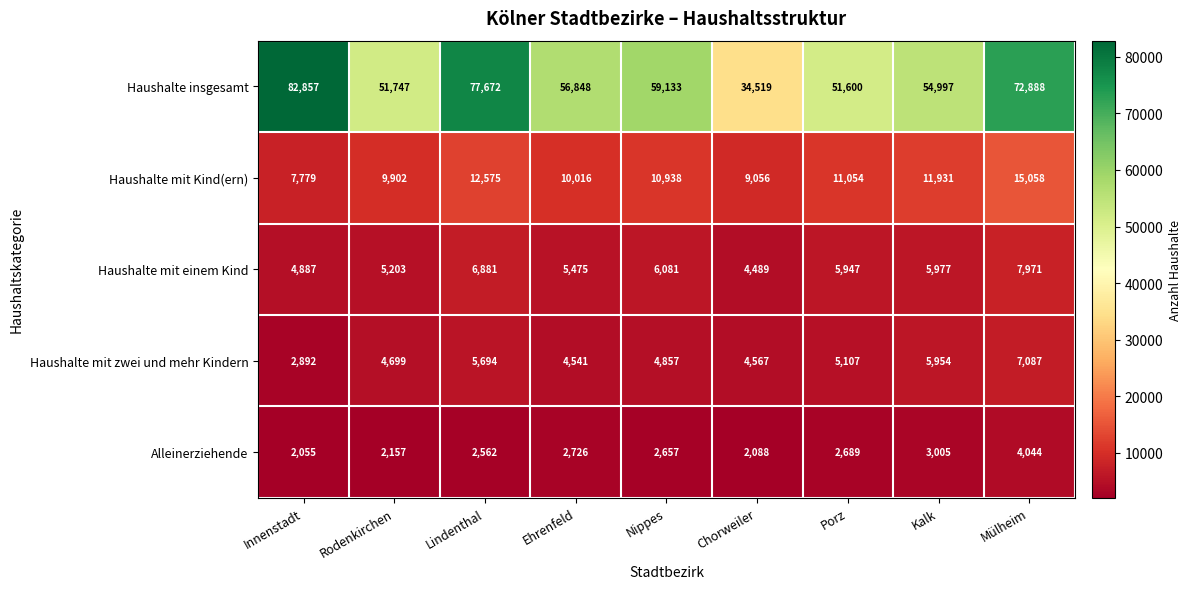

What value does the Haushalte mit zwei und mehr Kindern series have at Chorweiler, to the nearest 50?

4550